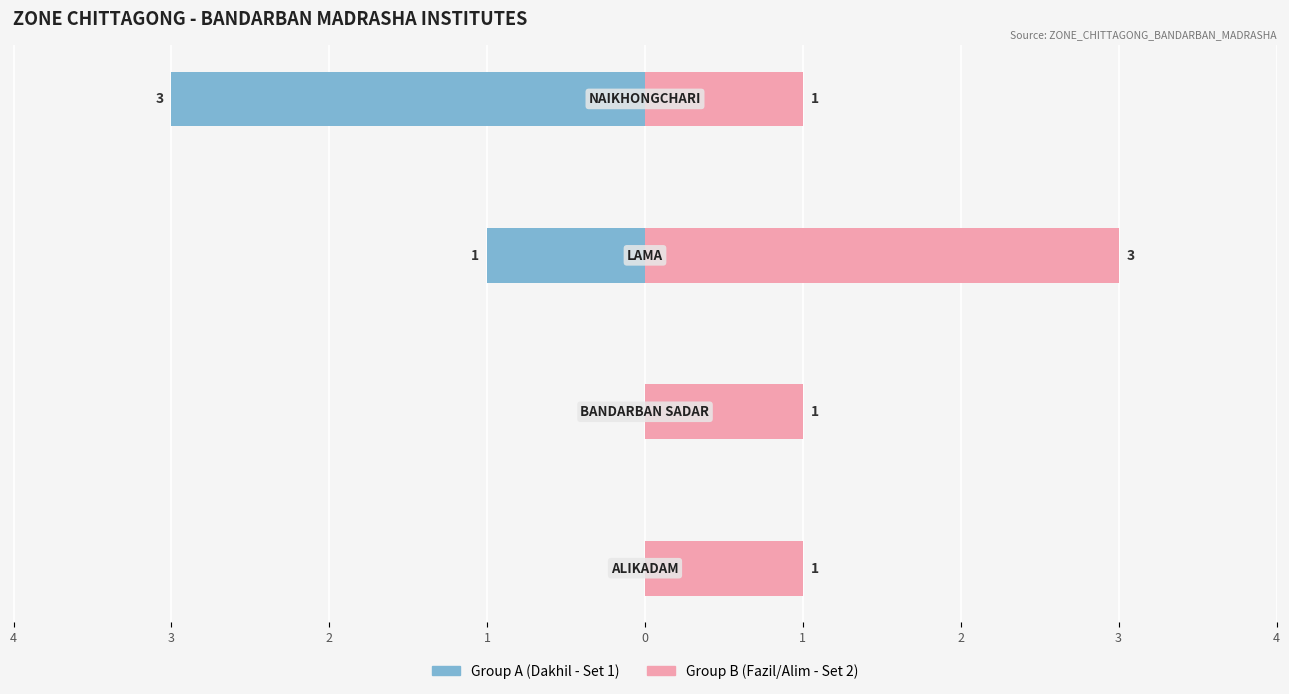

The Group B (Fazil/Alim - Set 2) series shows 5 at 2. True or false?

False